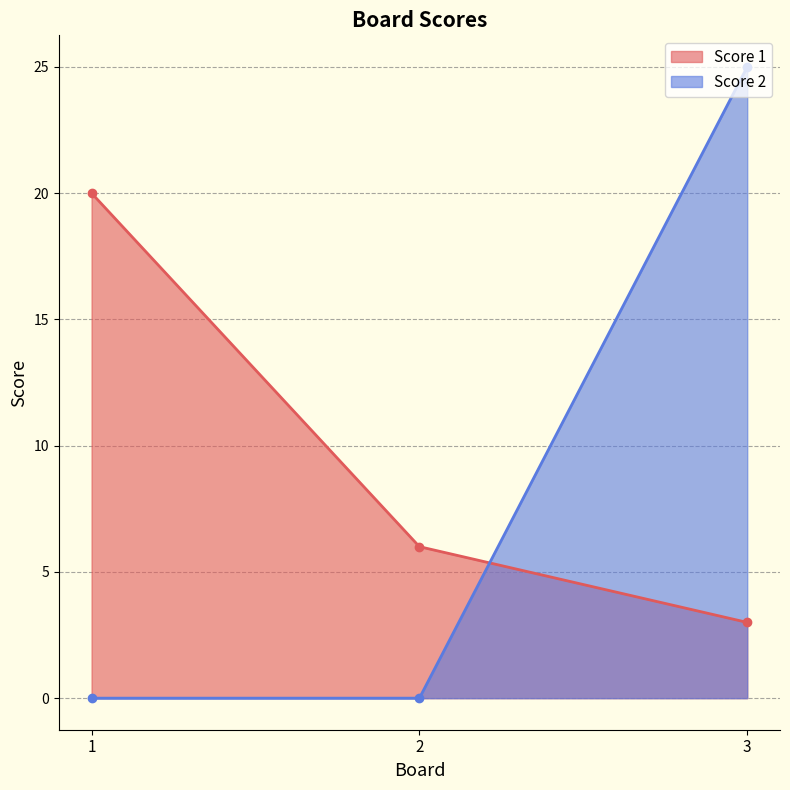

What is the difference between the highest and lowest values at 2?

6